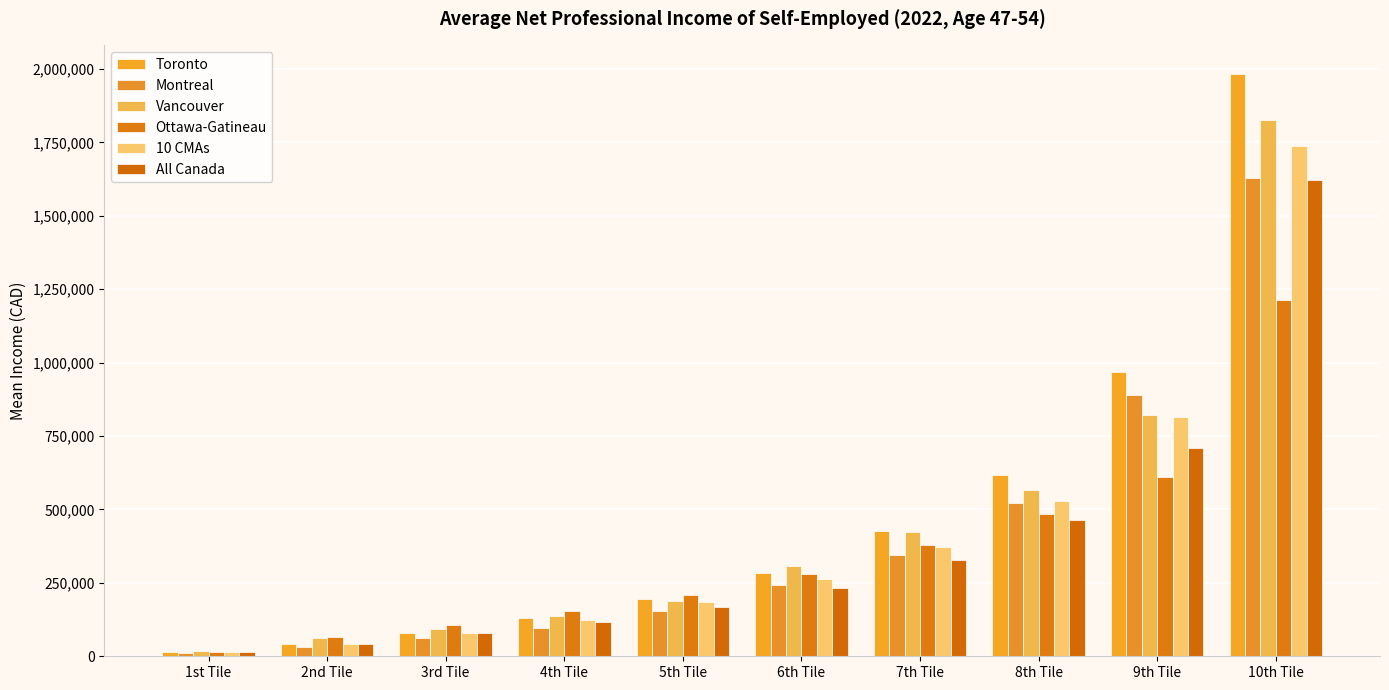

Reading left to right, extract all data points from this chart.

Toronto: 1st Tile=13405	2nd Tile=40305	3rd Tile=80660	4th Tile=131840	5th Tile=193420	6th Tile=283310	7th Tile=426520	8th Tile=617485	9th Tile=969655	10th Tile=1981635
Montreal: 1st Tile=10465	2nd Tile=31350	3rd Tile=62070	4th Tile=96050	5th Tile=154160	6th Tile=241435	7th Tile=343710	8th Tile=520455	9th Tile=889580	10th Tile=1629690
Vancouver: 1st Tile=19615	2nd Tile=62155	3rd Tile=94105	4th Tile=138345	5th Tile=187930	6th Tile=305935	7th Tile=422170	8th Tile=564660	9th Tile=820505	10th Tile=1828190
Ottawa-Gatineau: 1st Tile=15270	2nd Tile=65995	3rd Tile=107720	4th Tile=155155	5th Tile=210400	6th Tile=281890	7th Tile=377895	8th Tile=486165	9th Tile=611745	10th Tile=1214420
10 CMAs: 1st Tile=13105	2nd Tile=40760	3rd Tile=79980	4th Tile=125170	5th Tile=185490	6th Tile=264310	7th Tile=373665	8th Tile=527870	9th Tile=813445	10th Tile=1737295
All Canada: 1st Tile=13420	2nd Tile=41925	3rd Tile=77980	4th Tile=117680	5th Tile=167135	6th Tile=233120	7th Tile=326315	8th Tile=464230	9th Tile=710915	10th Tile=1623625